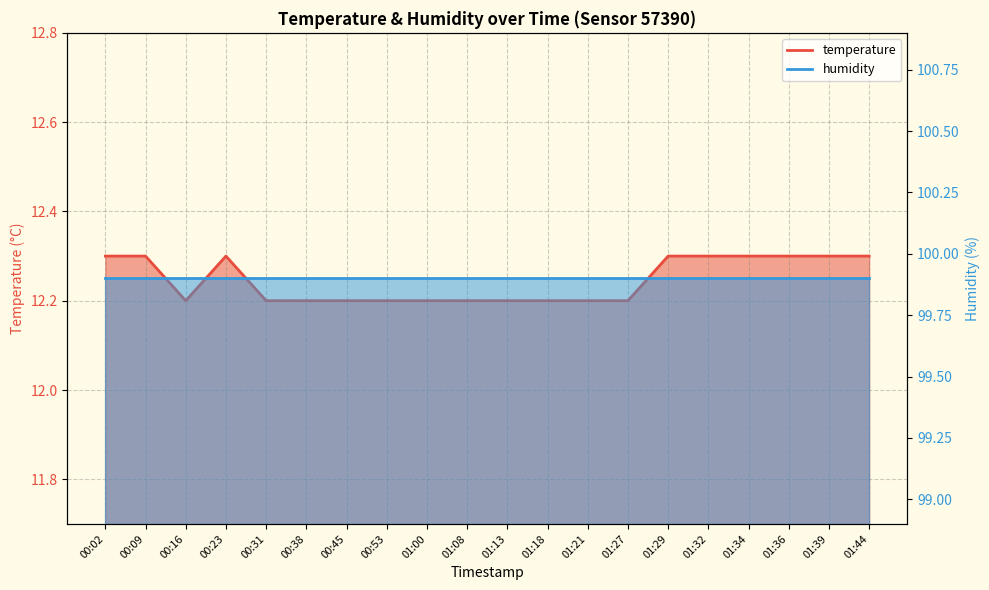

List the labels in order of value, smallest first.

00:16, 00:31, 00:38, 00:45, 00:53, 01:00, 01:08, 01:13, 01:18, 01:21, 01:27, 00:02, 00:09, 00:23, 01:29, 01:32, 01:34, 01:36, 01:39, 01:44